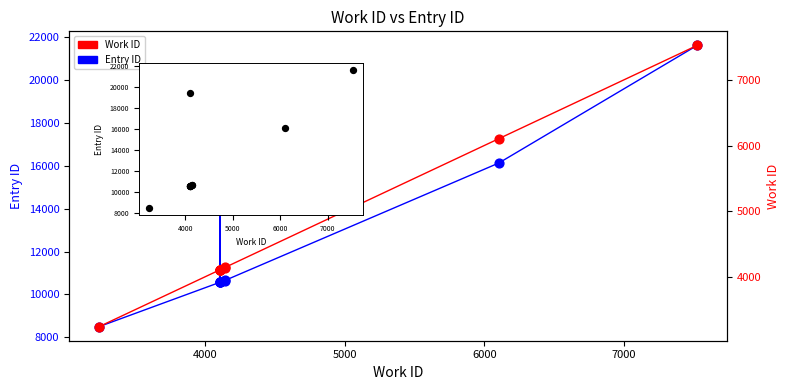

Which series has the widest spread of Y values?

Entry ID